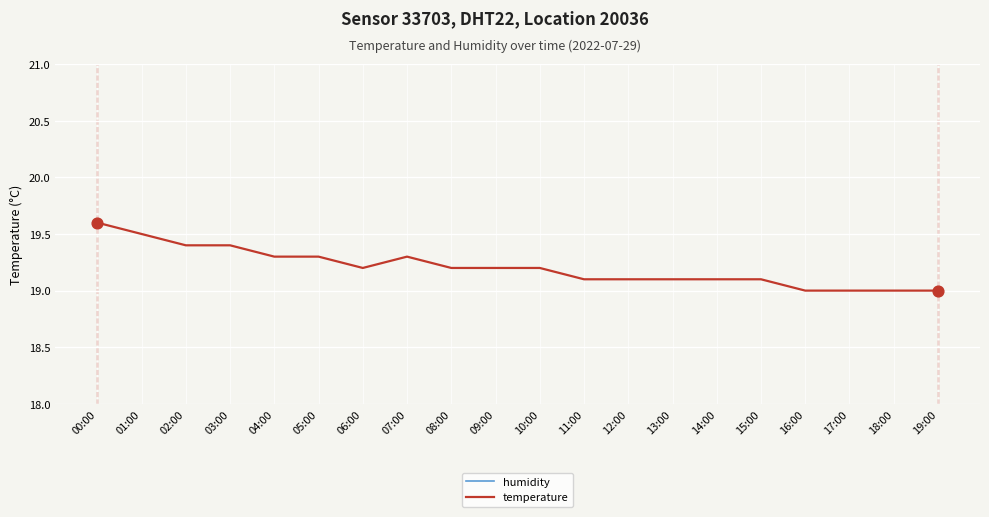

Which series has the largest total across all categories?

humidity